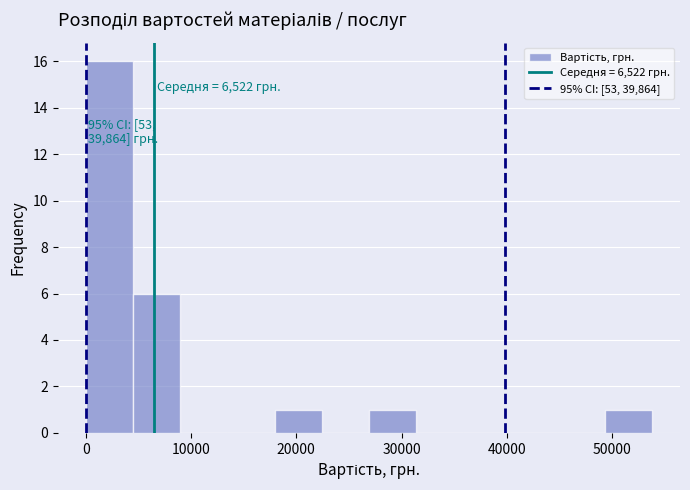

Which range on the x-axis has the tallest bar?

0 to 5000